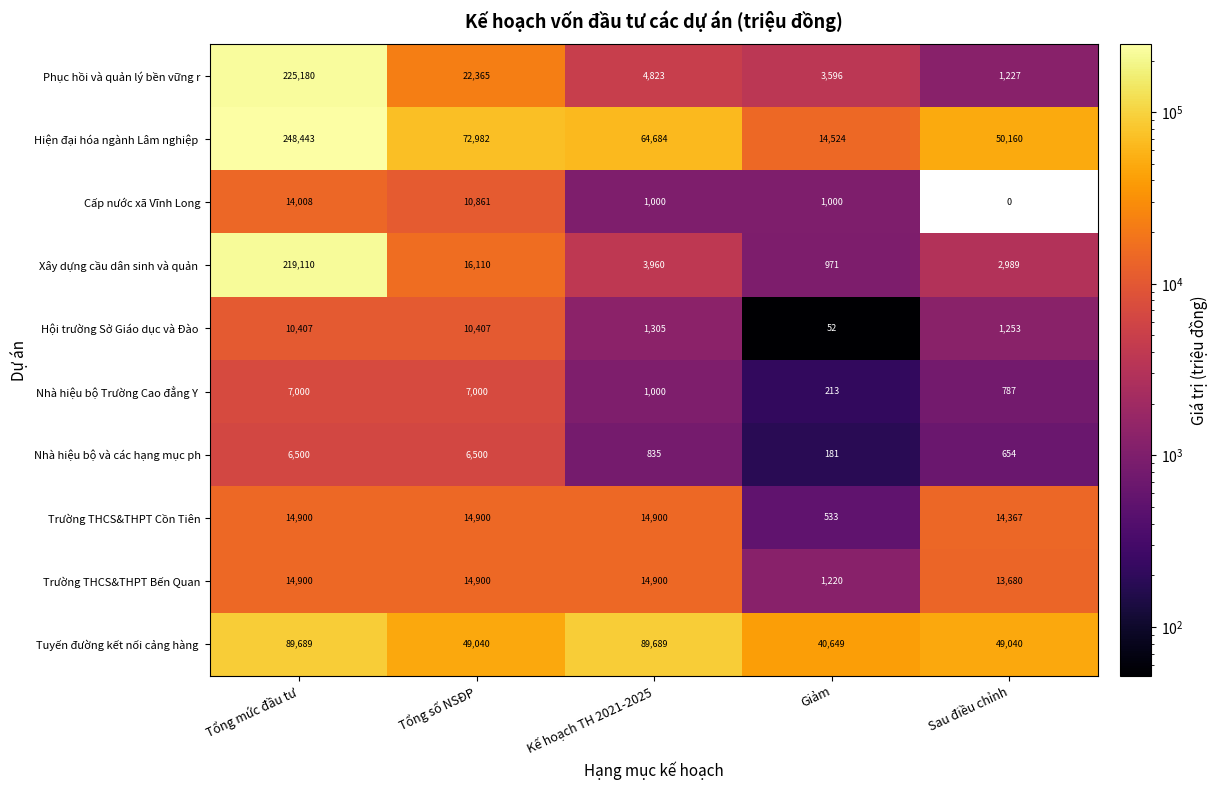

What is the spread (max minus min) of values at Giảm?

40597